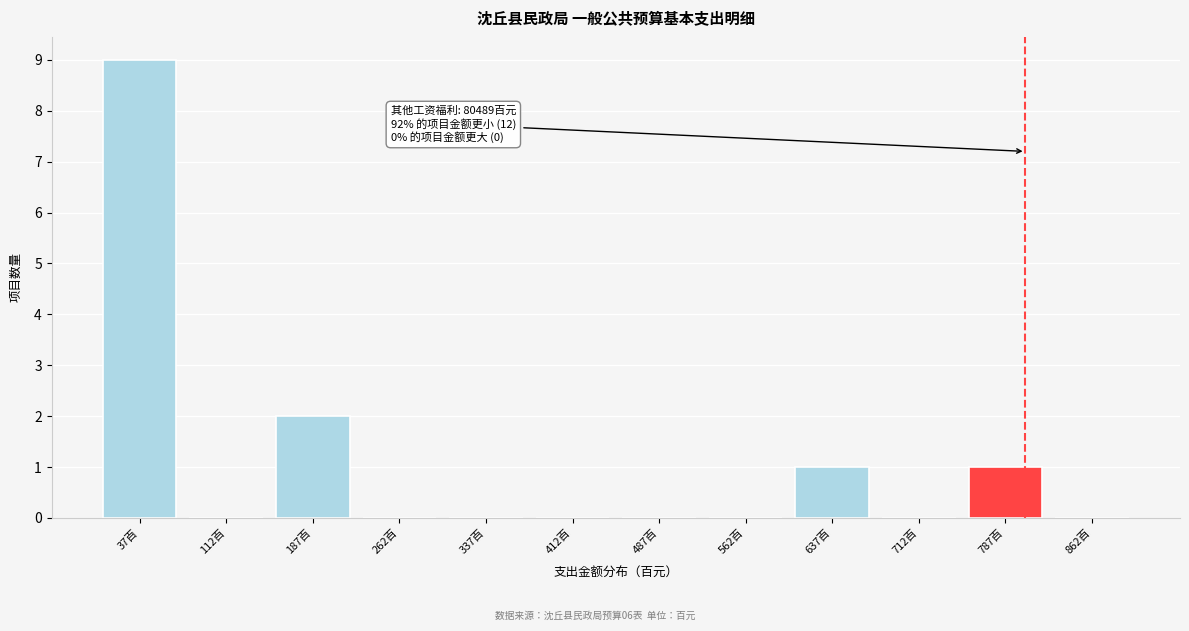

Reading left to right, list all the values displayed in this chart.

37百=9	112百=0	187百=2	262百=0	337百=0	412百=0	487百=0	562百=0	637百=1	712百=0	787百=1	862百=0